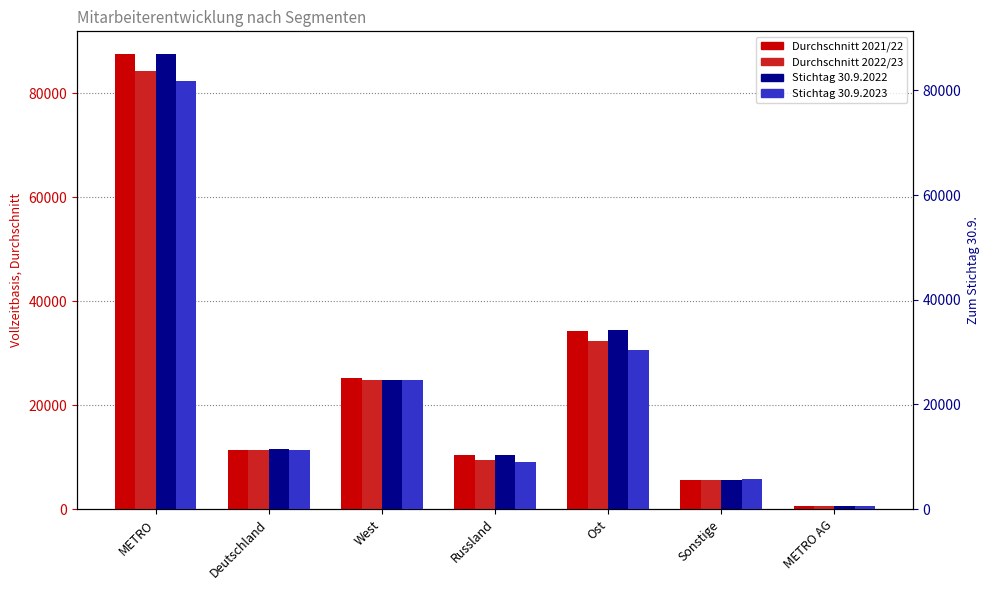

At which label does auf Vollzeitbasis, Durchschnitt 2021/22 reach its peak?

METRO